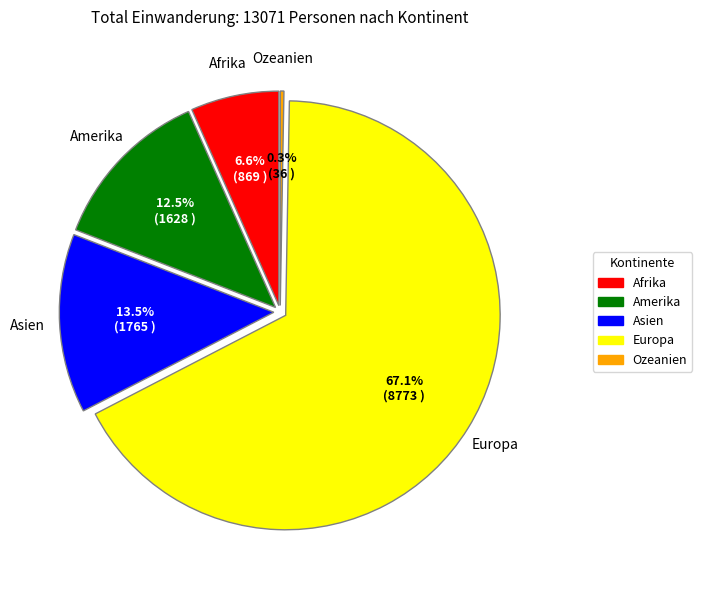

Combined, what portion of the pie is Afrika and Amerika?

19.1%